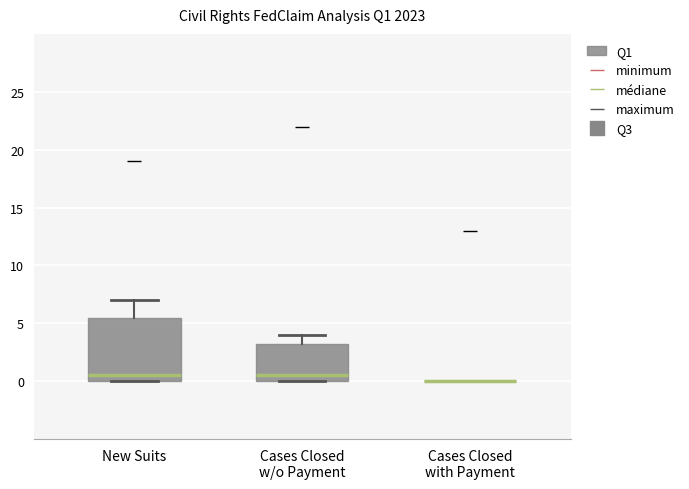

Reading left to right, read every box against the y-axis: the position of its median line, the range the box covers, and the ends of its whiskers. The values are not printed on the chart, so give them approximately, as read against the axis.

New Suits: median 0.5, box 0.0 to 5.5, whiskers 0.0 to 7.0
Cases Closed w/o Payment: median 0.5, box 0.0 to 3.5, whiskers 0.0 to 4.0
Cases Closed with Payment: box collapsed to a line at 0.0, whiskers 0.0 to 0.0